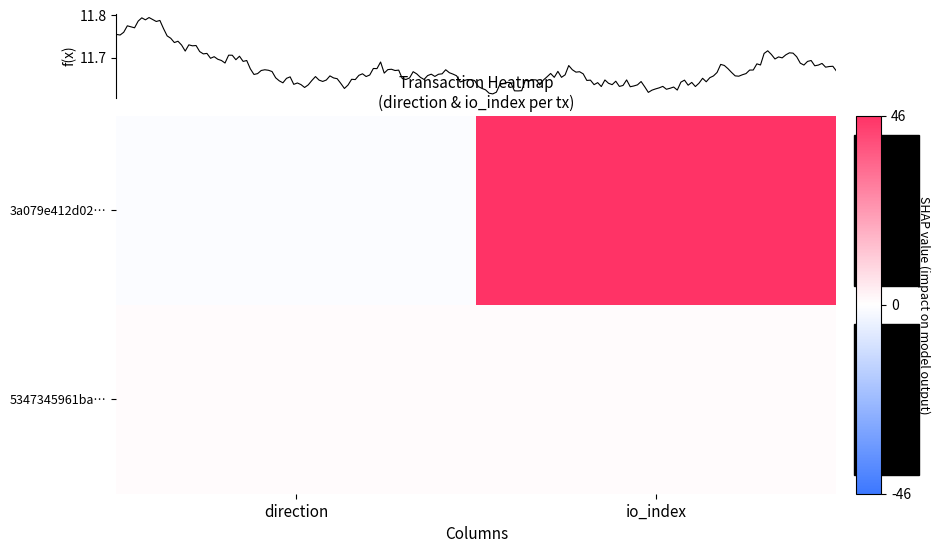

Which category has the highest value in the 5347345961ba… series?

direction